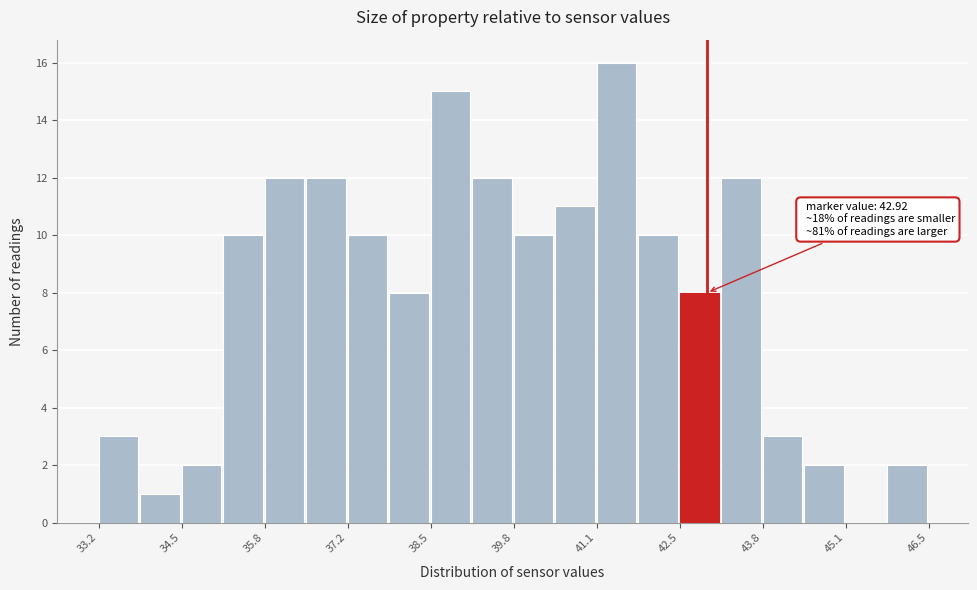

Around what value on the x-axis is the tallest bar? Give the approximate position of its centre, as read against the axis.

41.4